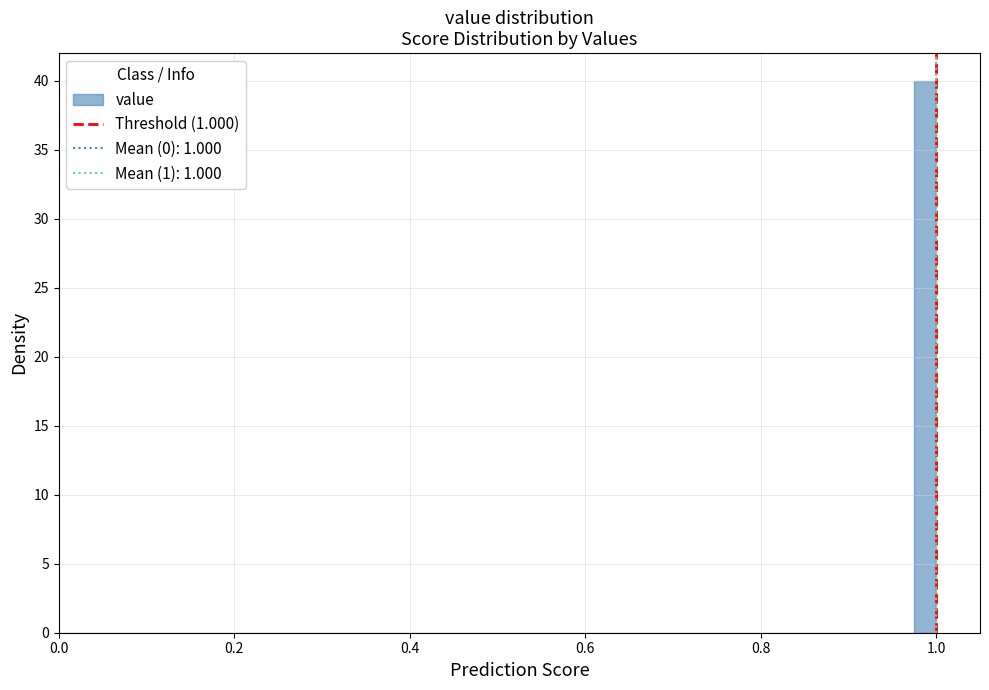

Around what value on the x-axis is the tallest bar? Give the approximate position of its centre, as read against the axis.

0.98